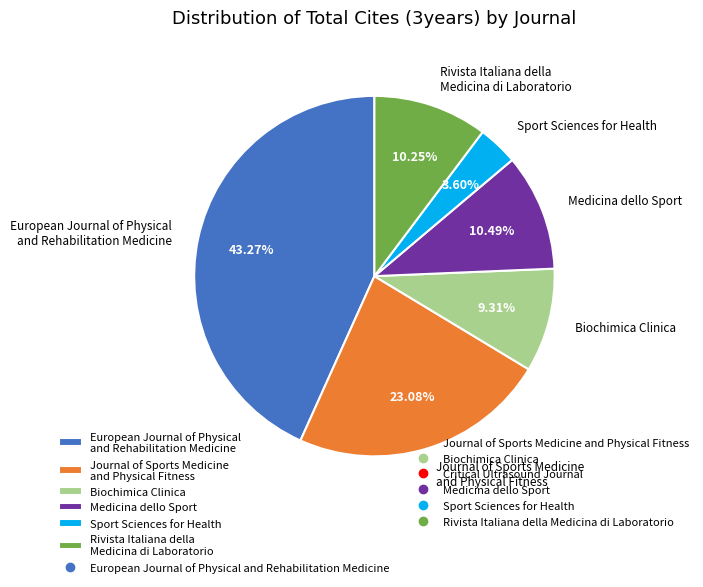

What percentage is the Medicina dello Sport slice, to the nearest percent?

10%